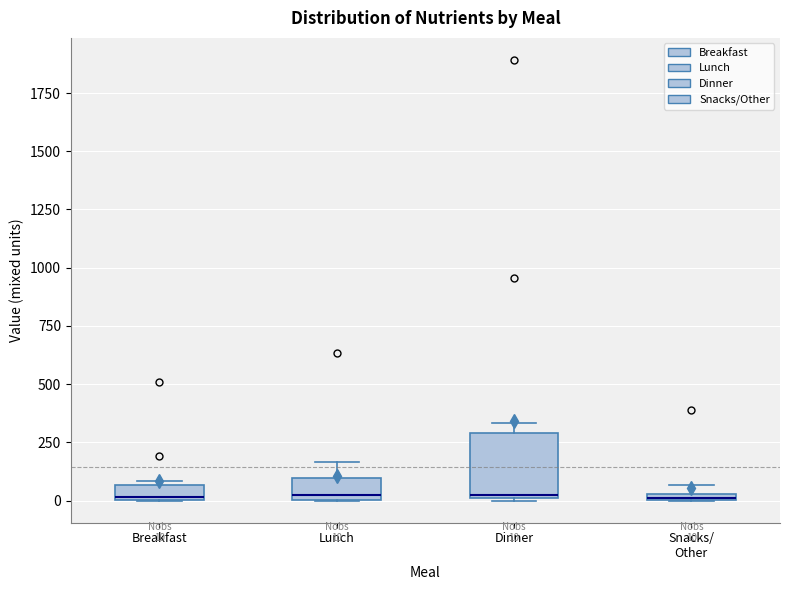

Which box is the tallest, from its lower edge to its upper edge?

Dinner